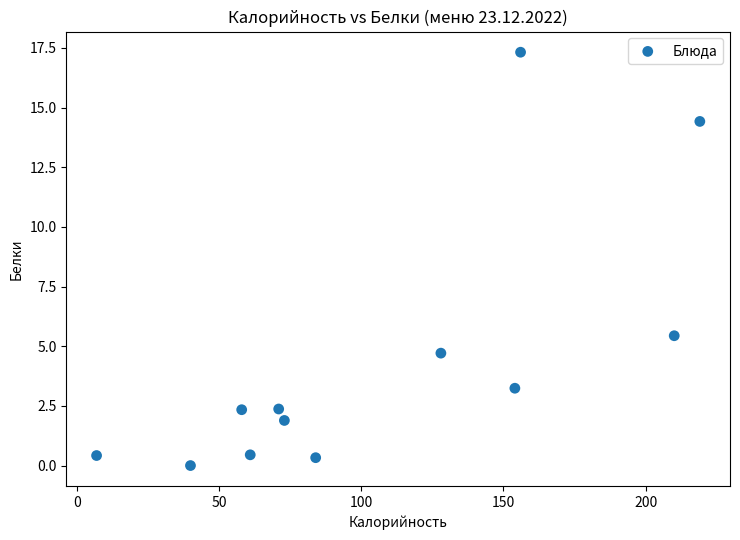

What Y value in the scatter plot is closest to 8?

5.4